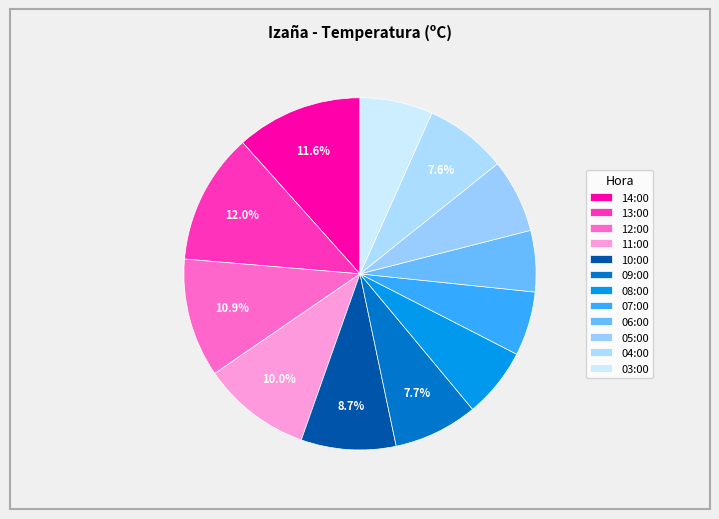

Count the number of slices in the pie.

12